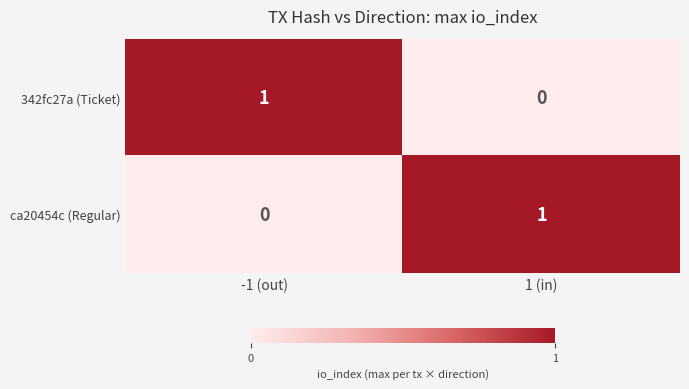

At how many categories does at least one series exceed 0?

2